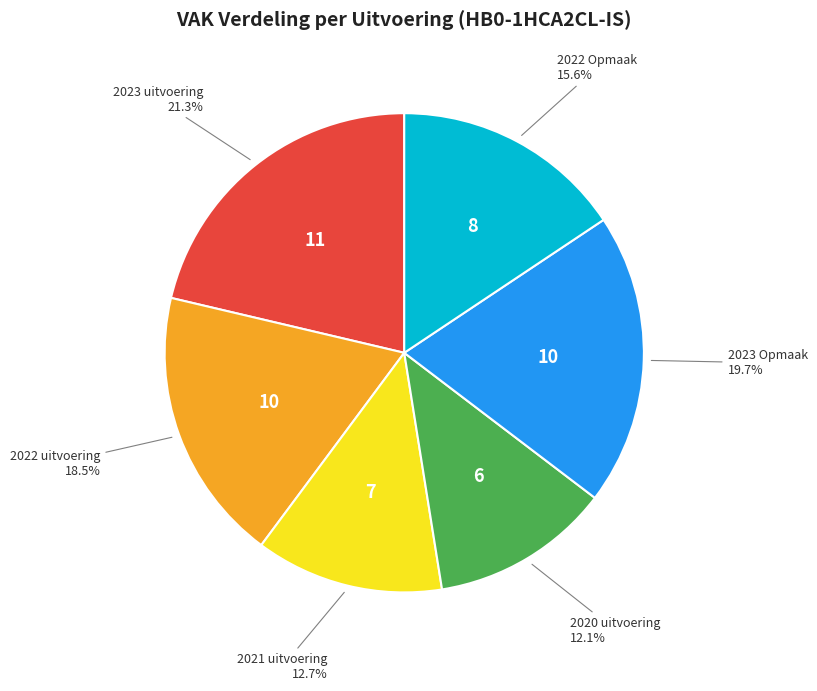

Does any single category account for the majority?

No